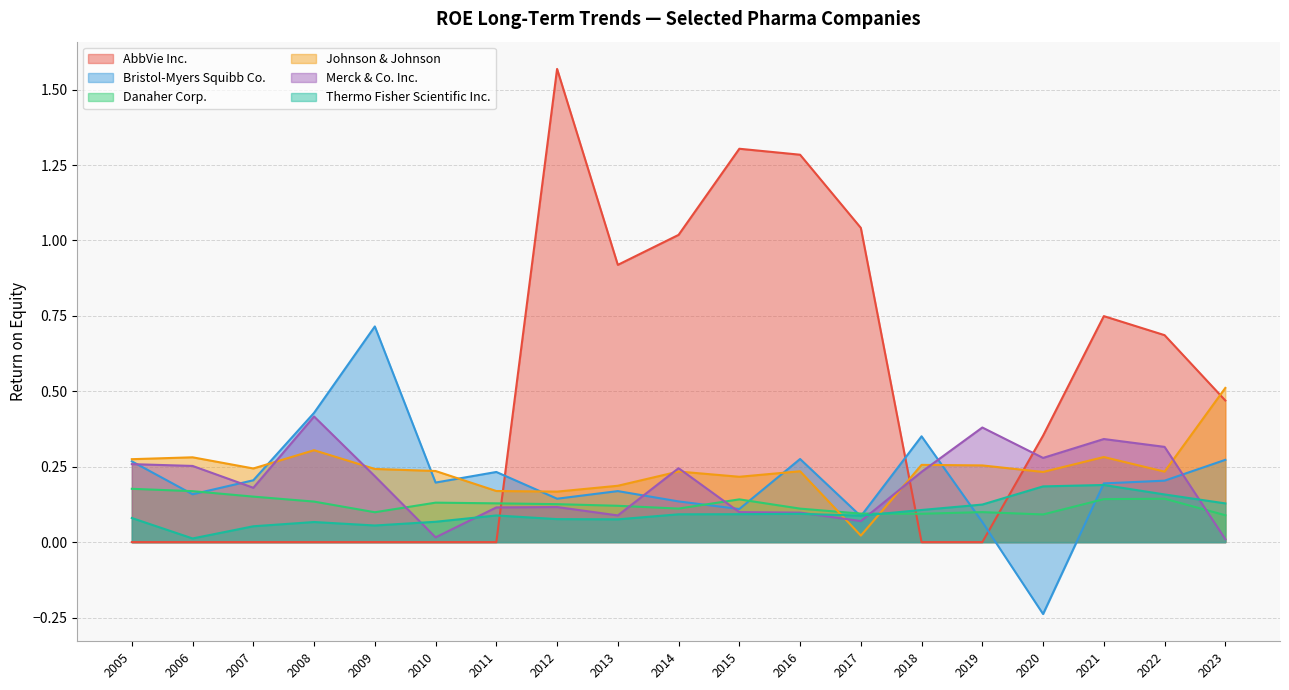

After their last crossing, which series has the higher values: Johnson & Johnson or Thermo Fisher Scientific Inc.?

Johnson & Johnson